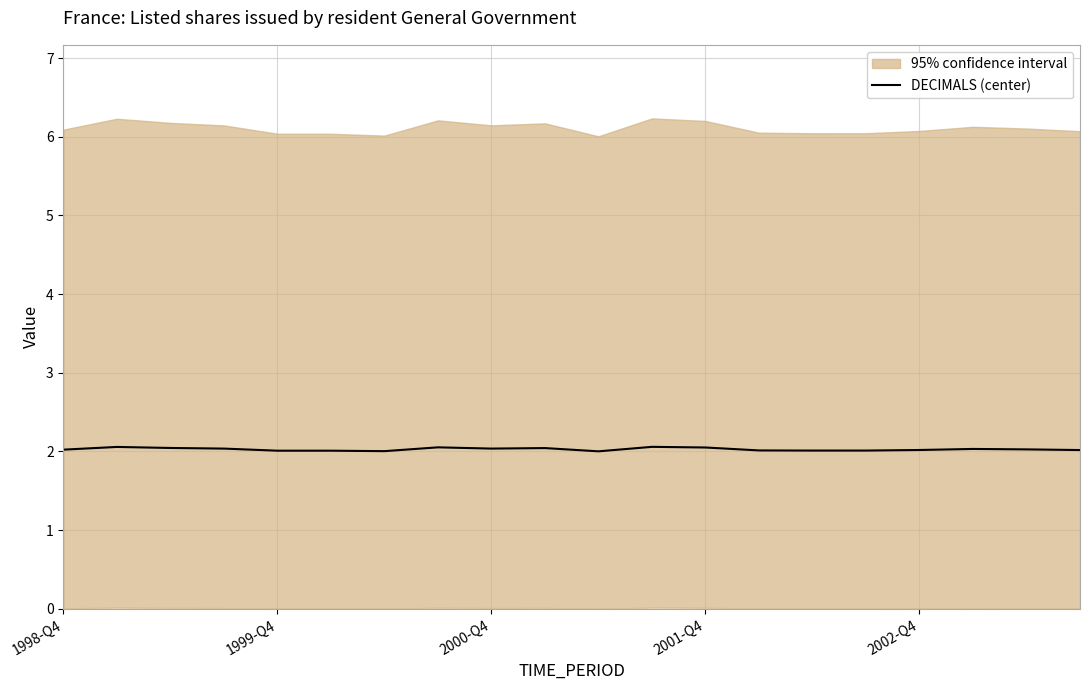

True or false: the data shows 2.0 at 13.

True